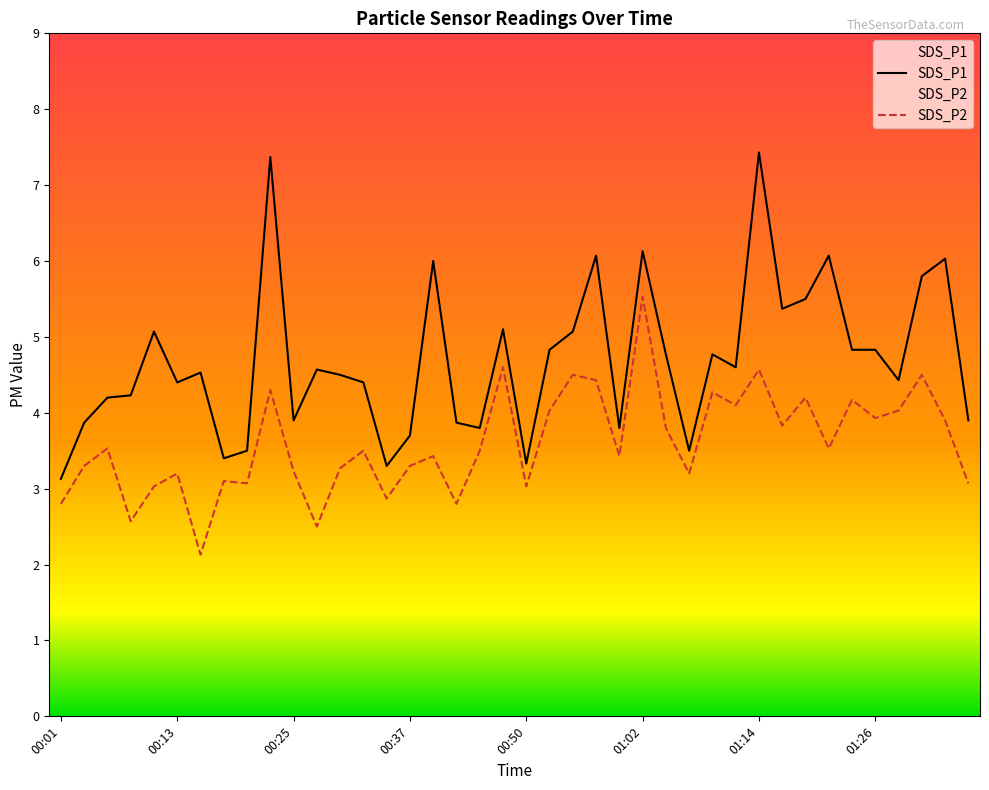

What are all the series names shown in the legend?

SDS_P1, SDS_P2